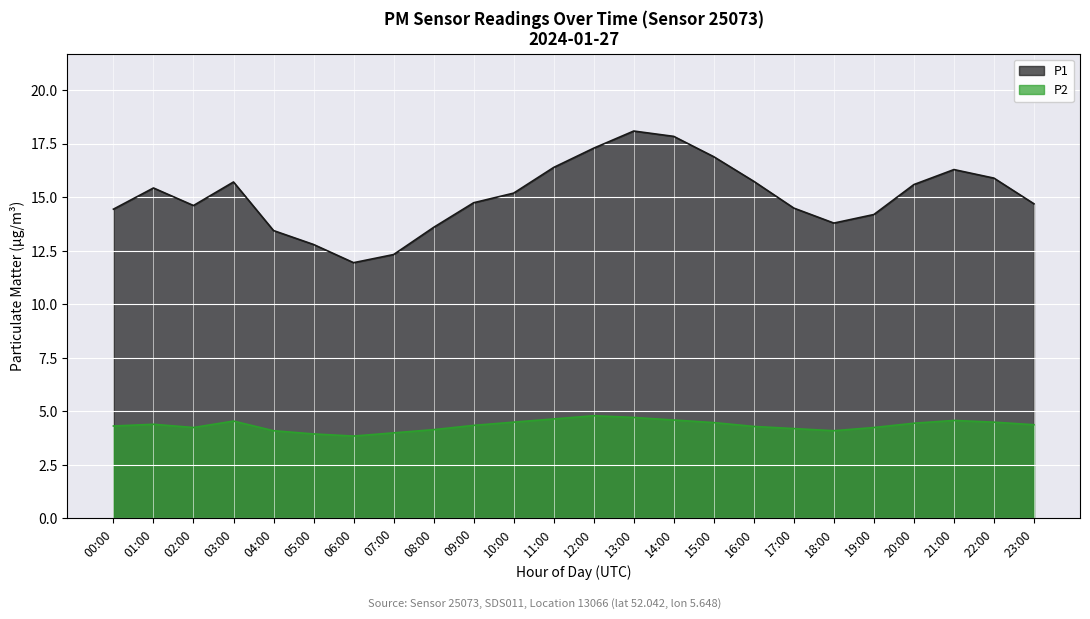

What value does the P2 series have at 21:00?

4.6